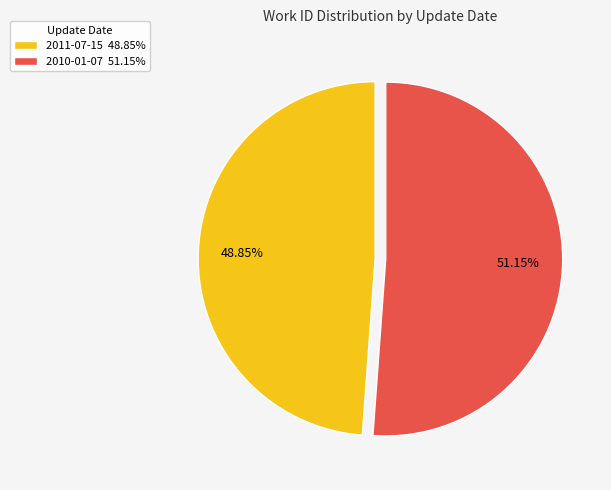

To the nearest percent, what is the difference between the largest and smallest slice percentages?

2%